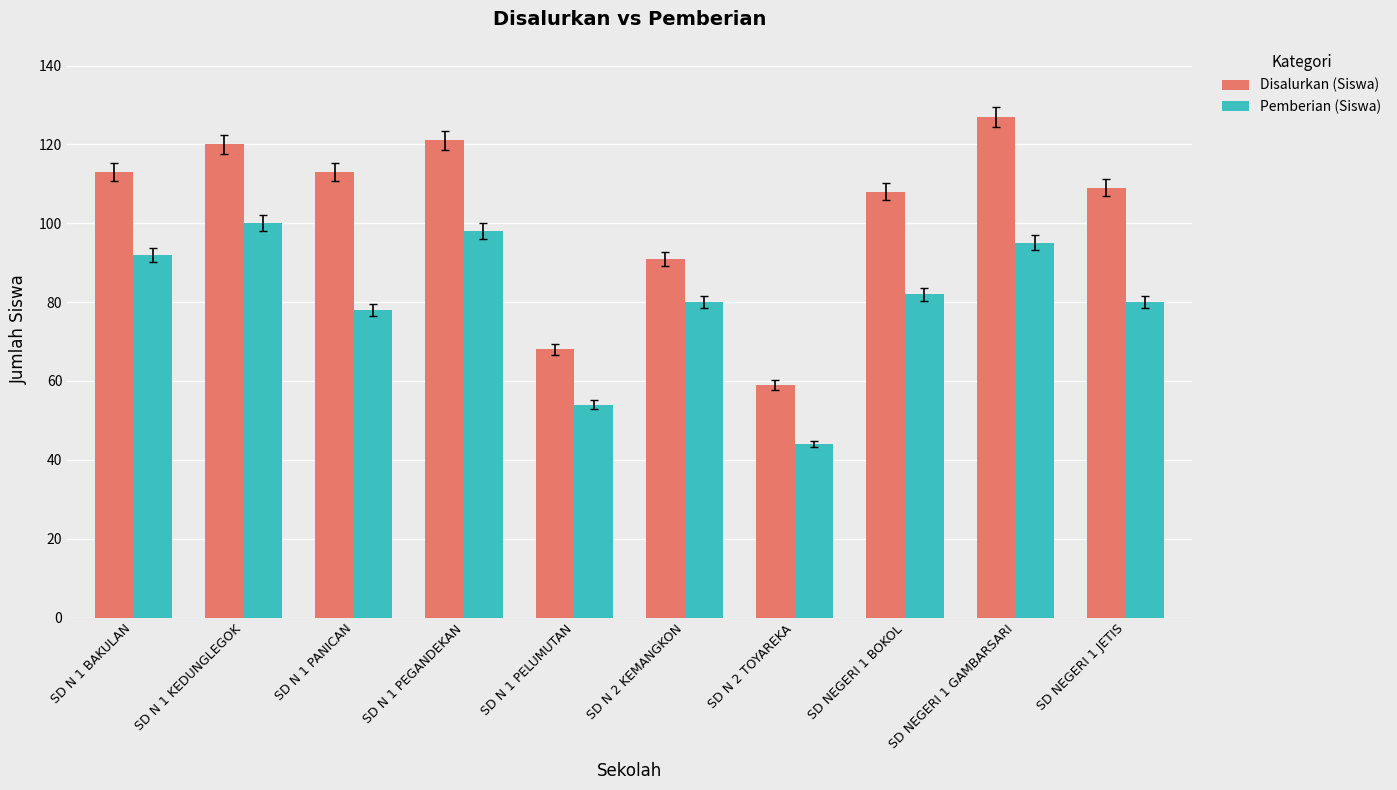

What is the smallest value displayed?

44